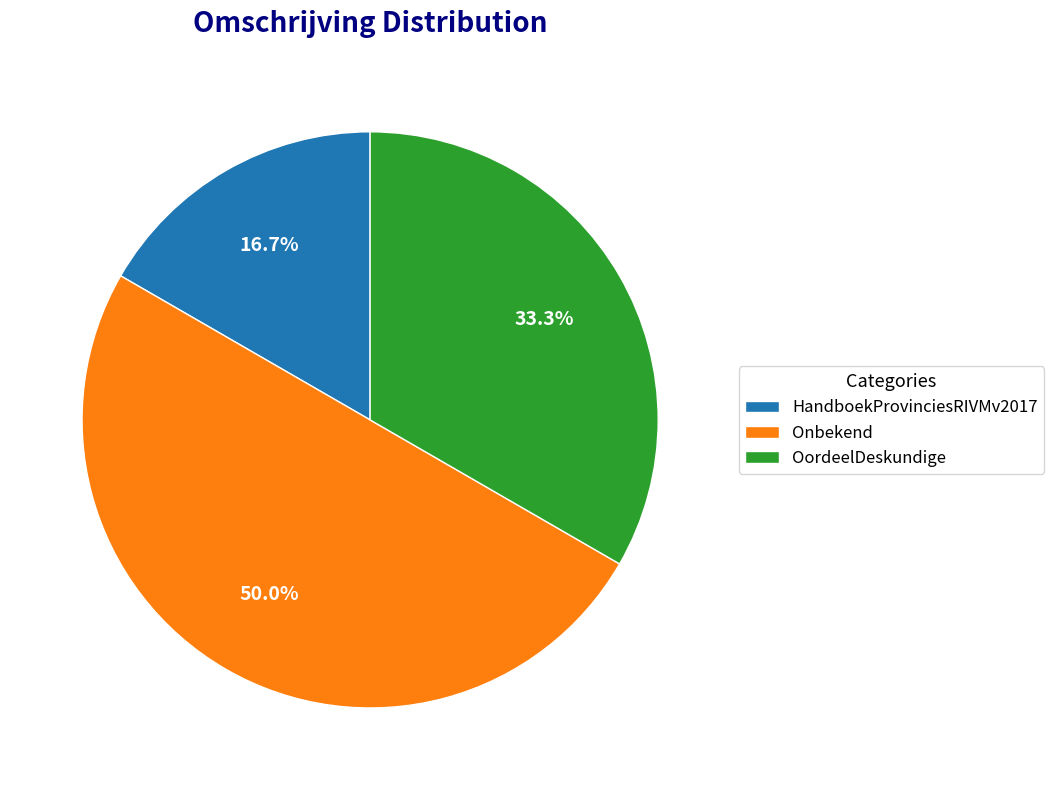

Which slice is the largest?

Onbekend